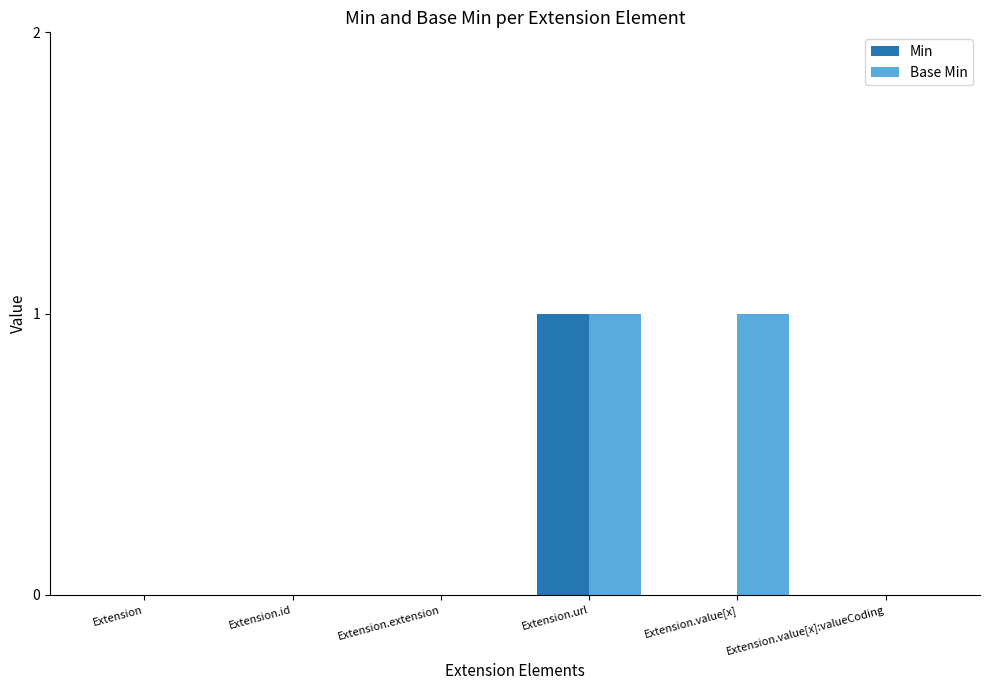

Is it true that Min equals -1 at Extension.value[x]:valueCoding?

False